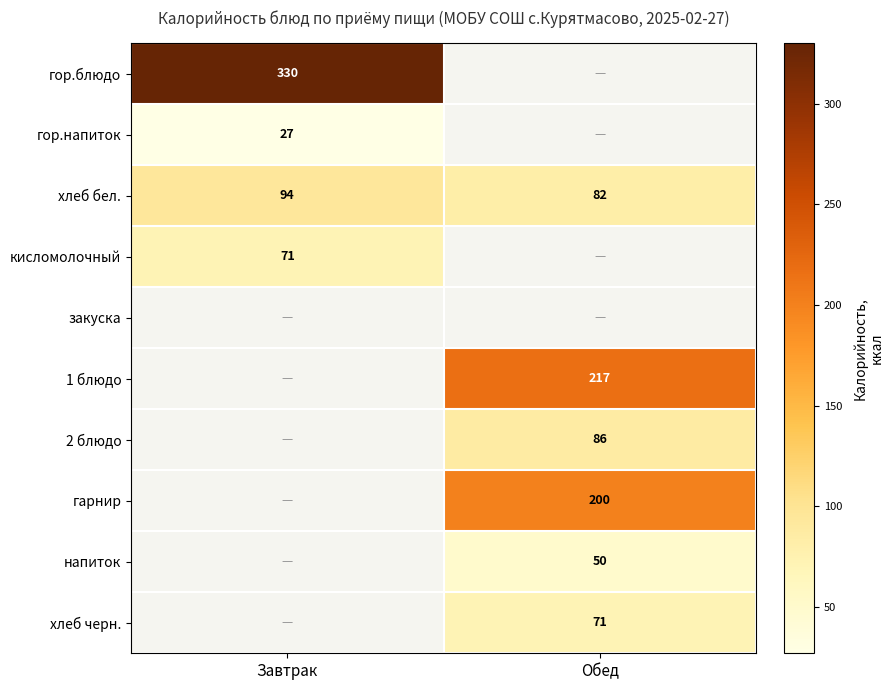

The гор.блюдо series shows 330 at Завтрак. True or false?

True